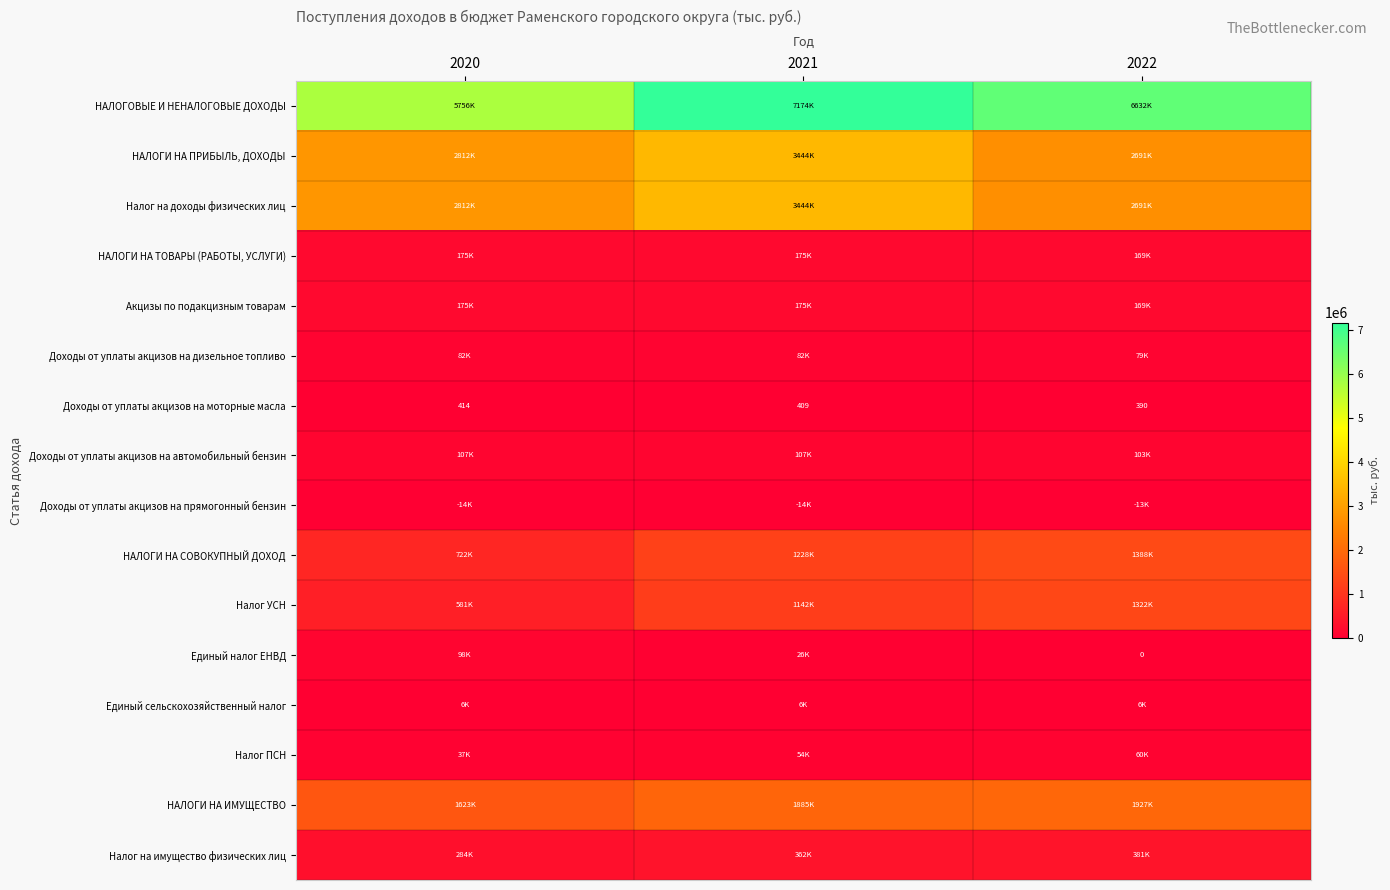

Which series has the largest total across all categories?

НАЛОГОВЫЕ И НЕНАЛОГОВЫЕ ДОХОДЫ